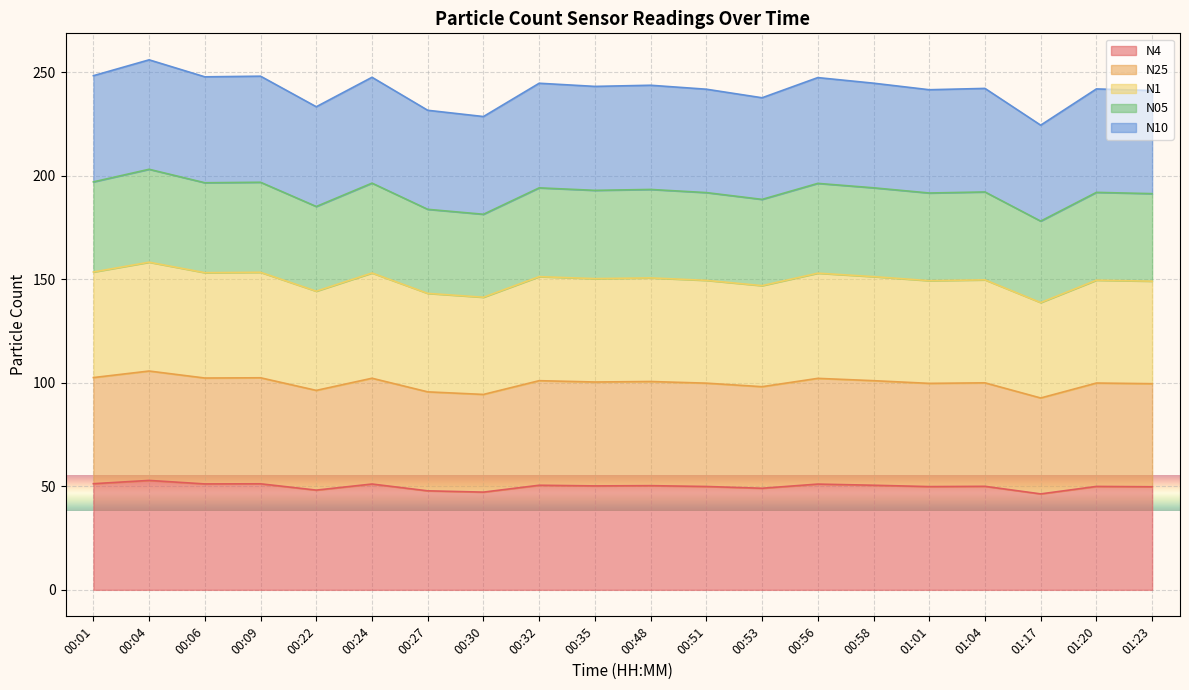

Is the value of N10 at 00:27 greater than the value of N25 at 00:22?

Yes